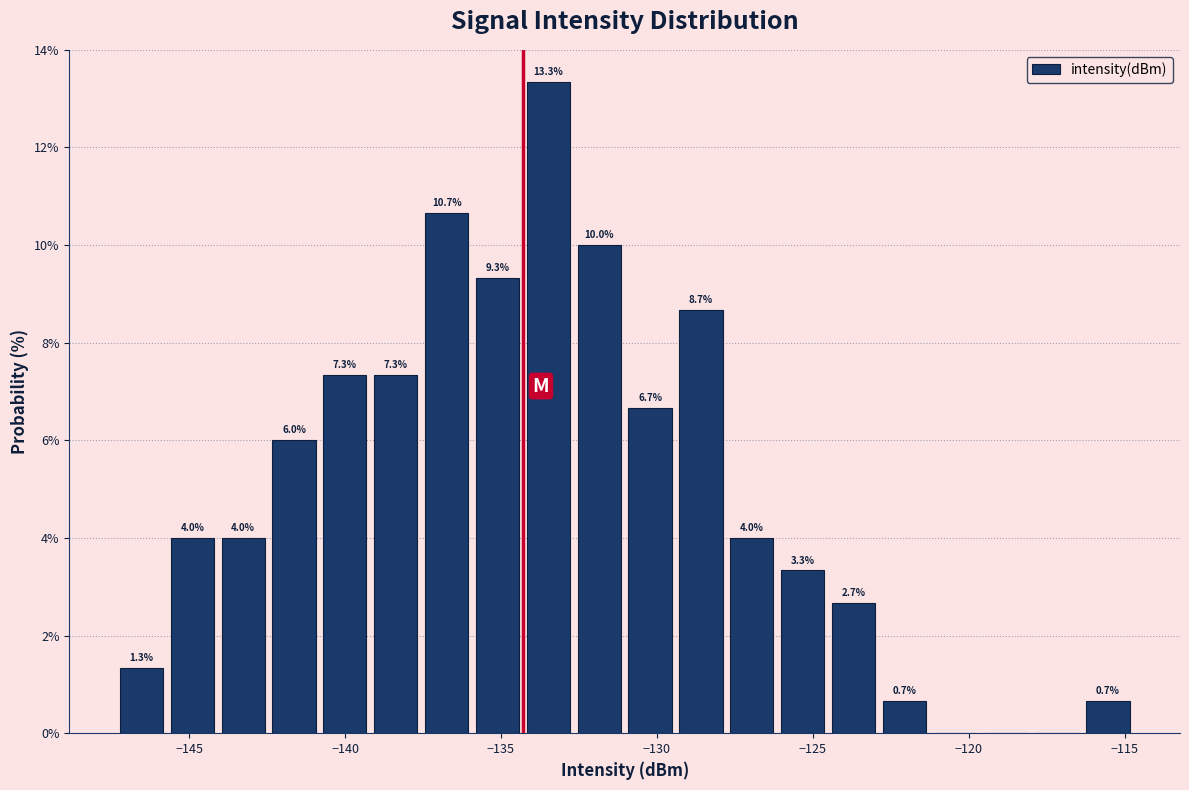

Read against the x-axis, roughly where is the centre of the tallest bar?

-133.5